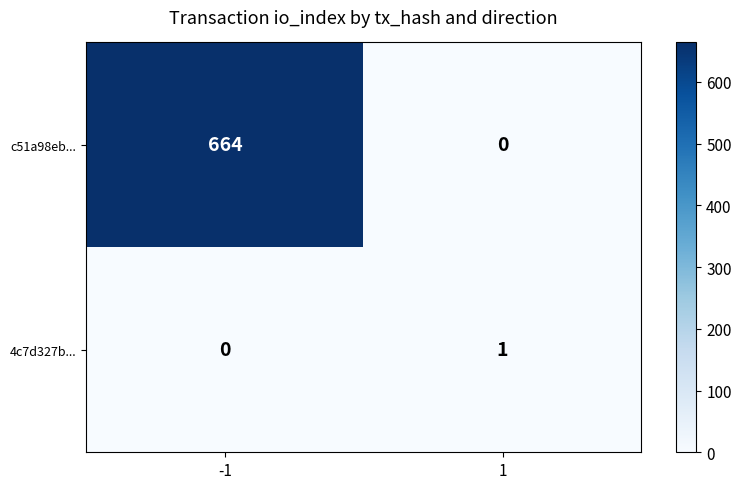

What is the sum of all c51a98eb... values?

664